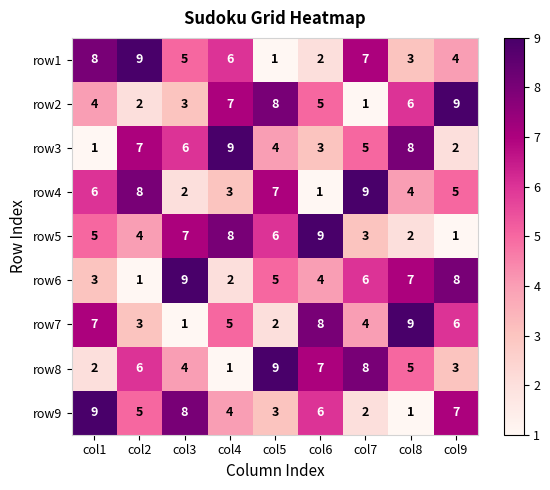

At which label is row9 closest to 5?

col2